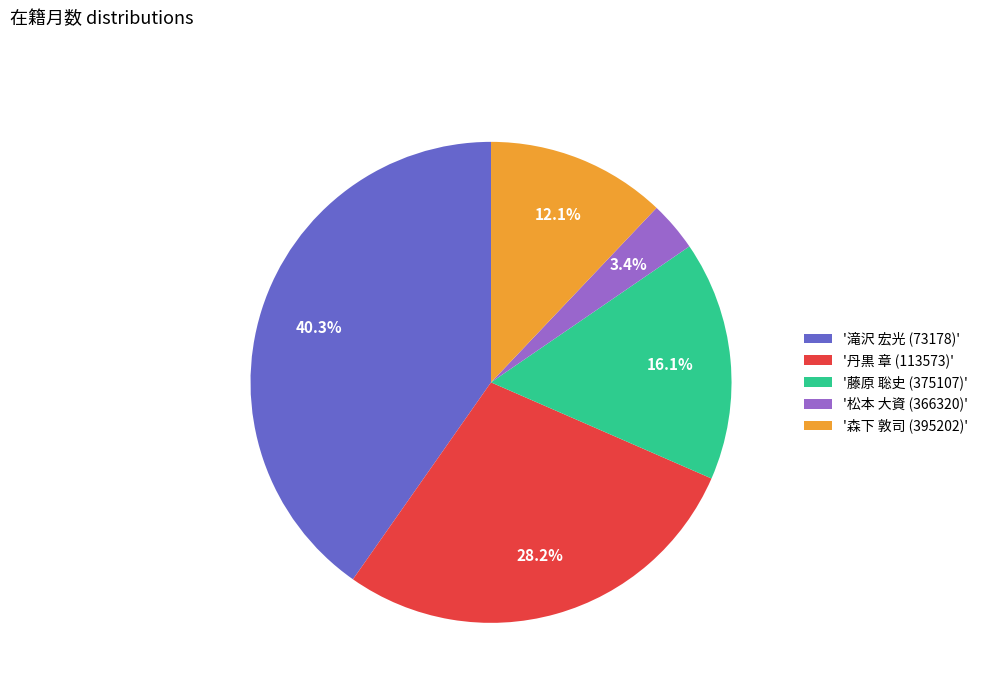

How much of the chart is everything except '松本 大資 (366320)'?

96.6%